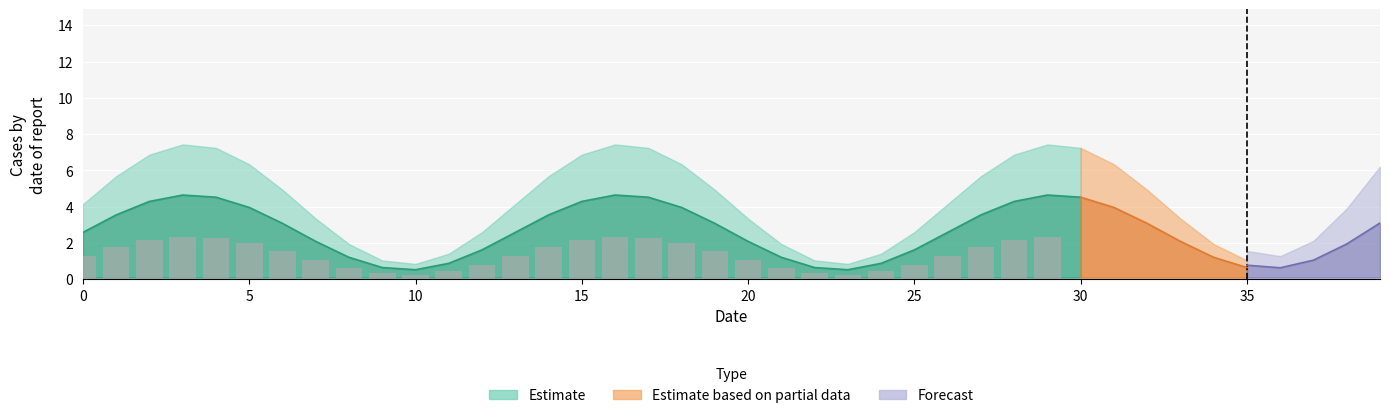

Is it true that median equals 1.4 at 15?

False